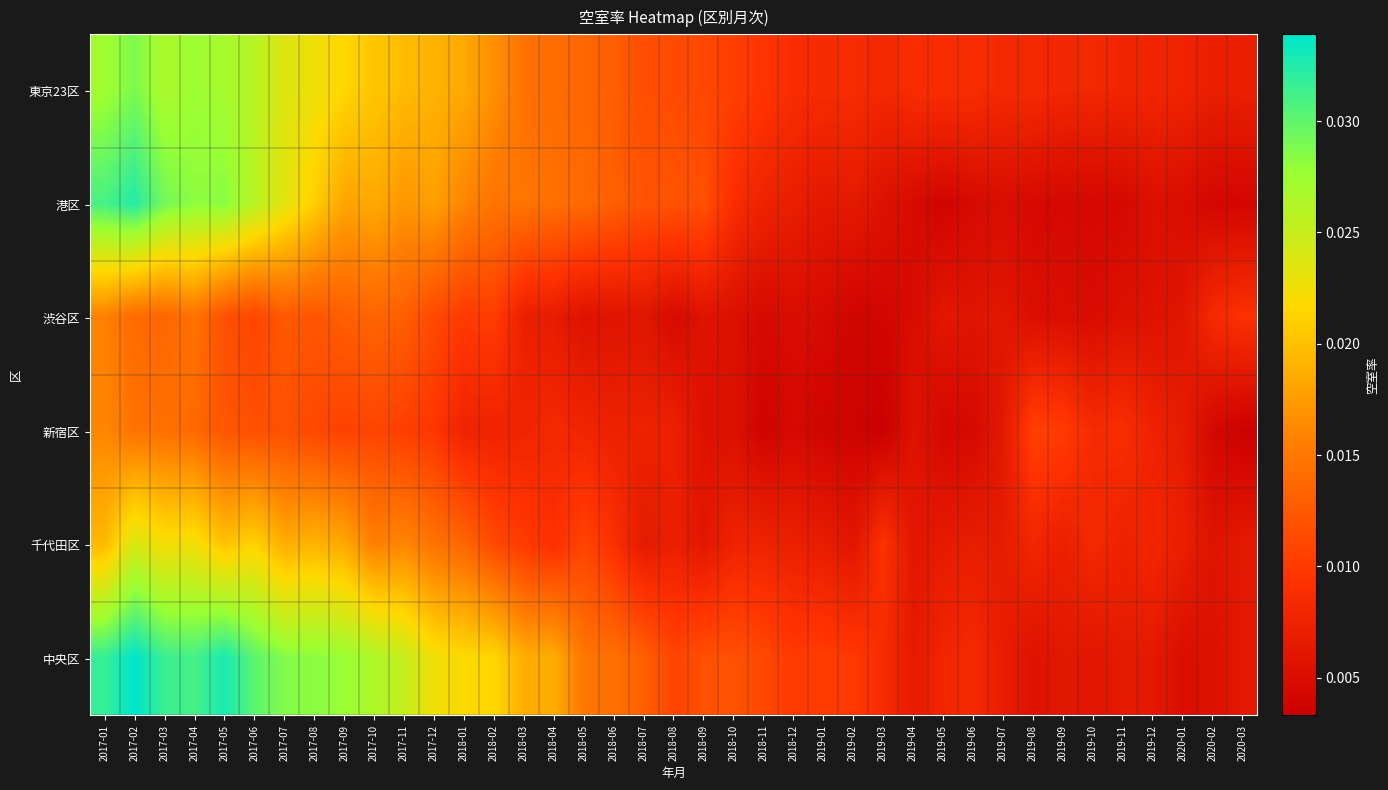

Which category has the highest value across all series?

2017-02